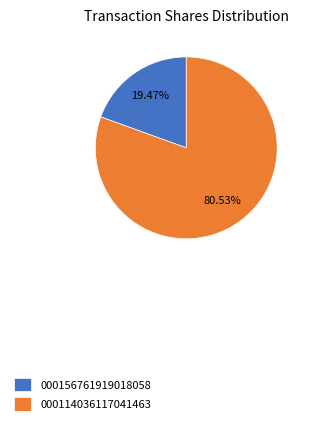

Rank the categories by value from highest to lowest.

000114036117041463, 000156761919018058